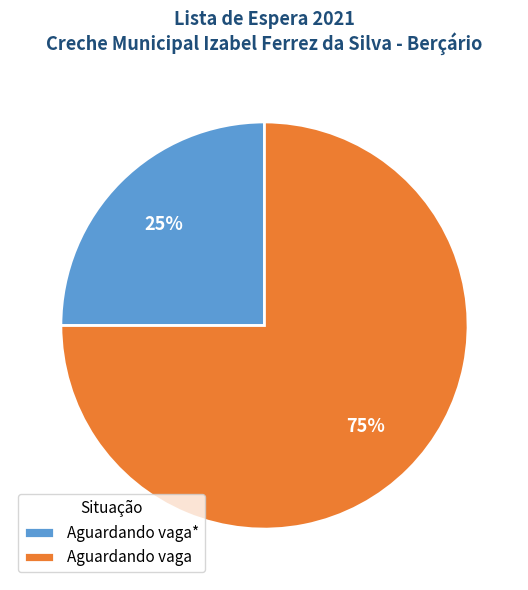

Do Aguardando vaga* and Aguardando vaga together represent more than half of the pie?

Yes